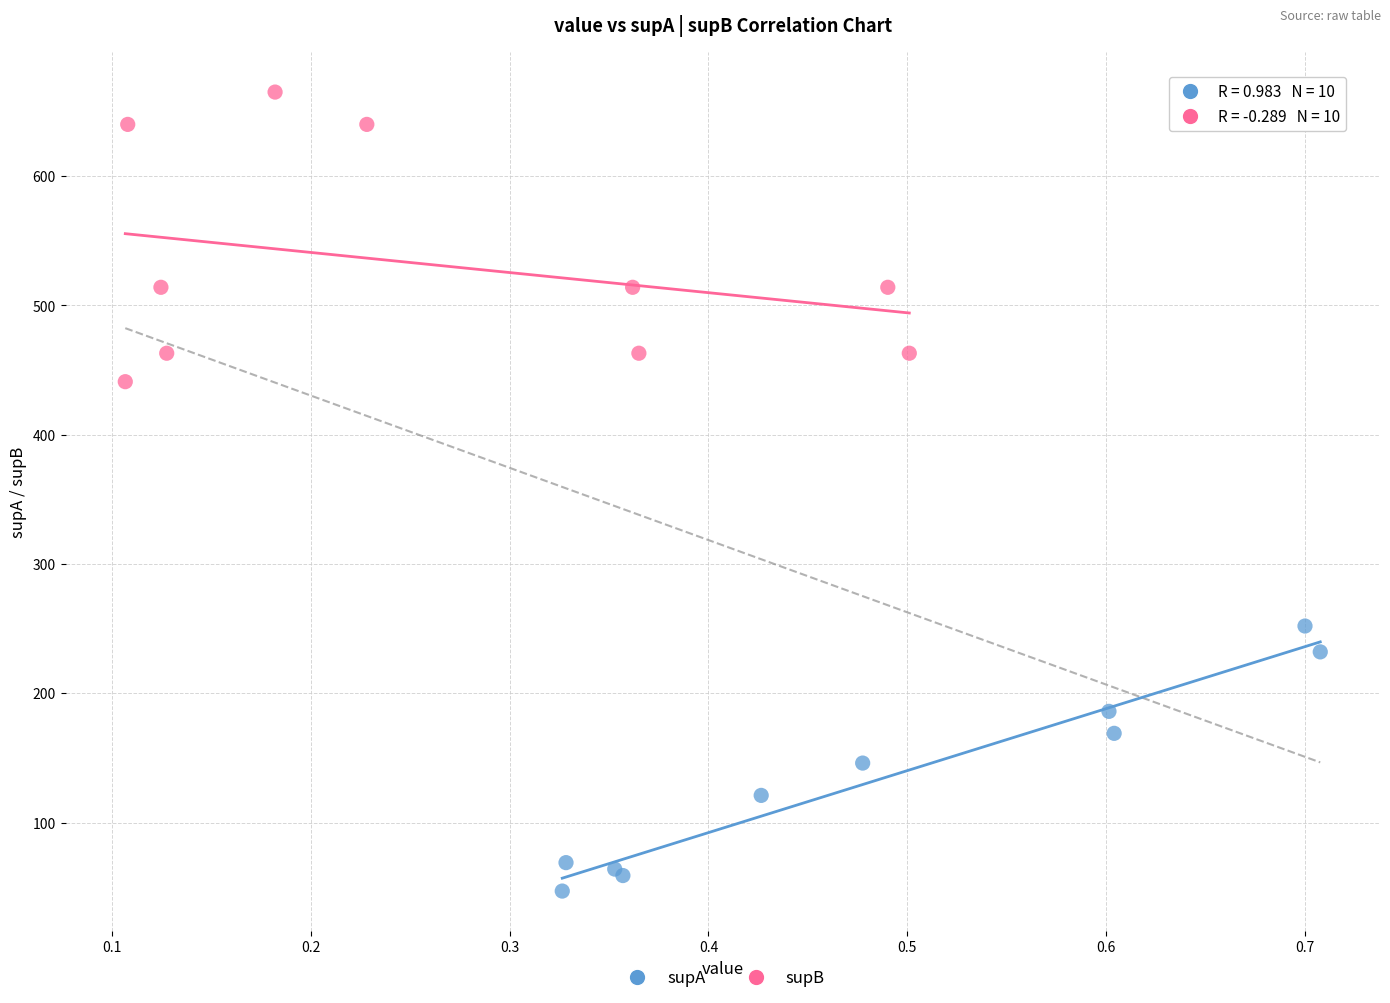

Which series reaches the minimum Y coordinate?

supA